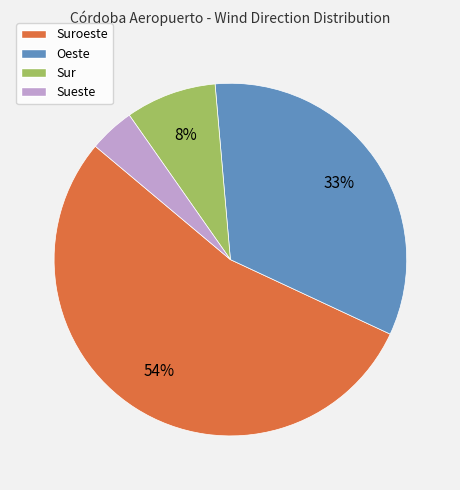

Which slice is the smallest?

Sueste